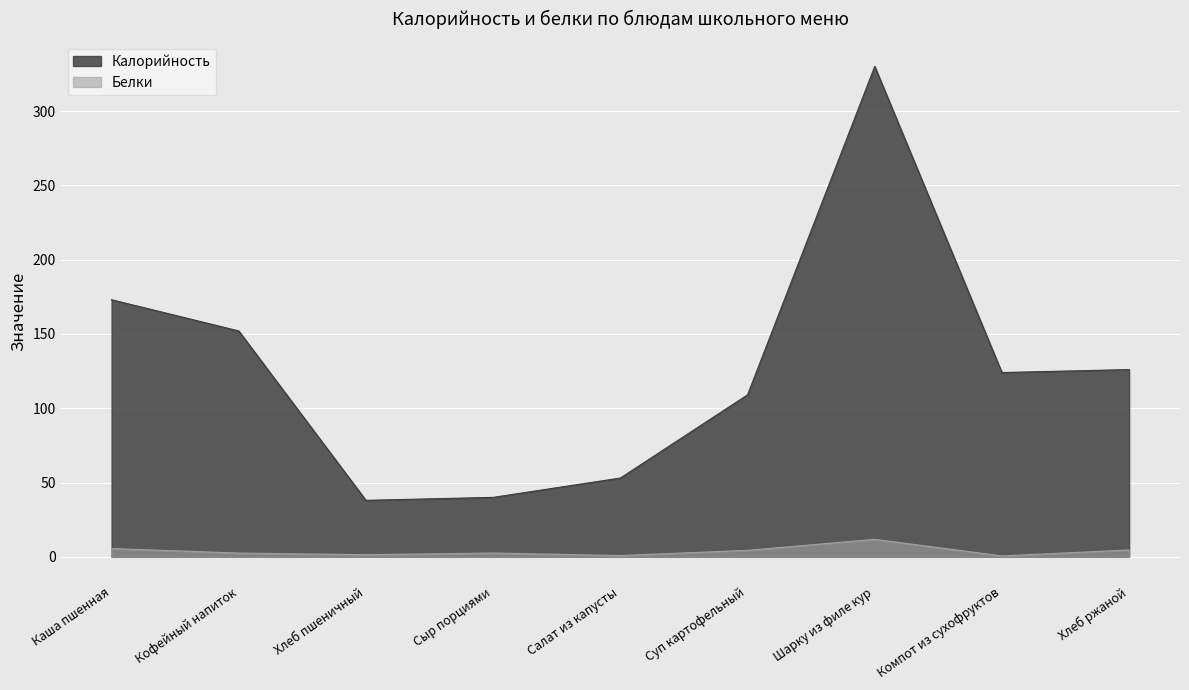

True or false: Калорийность and Белки intersect in this chart.

False